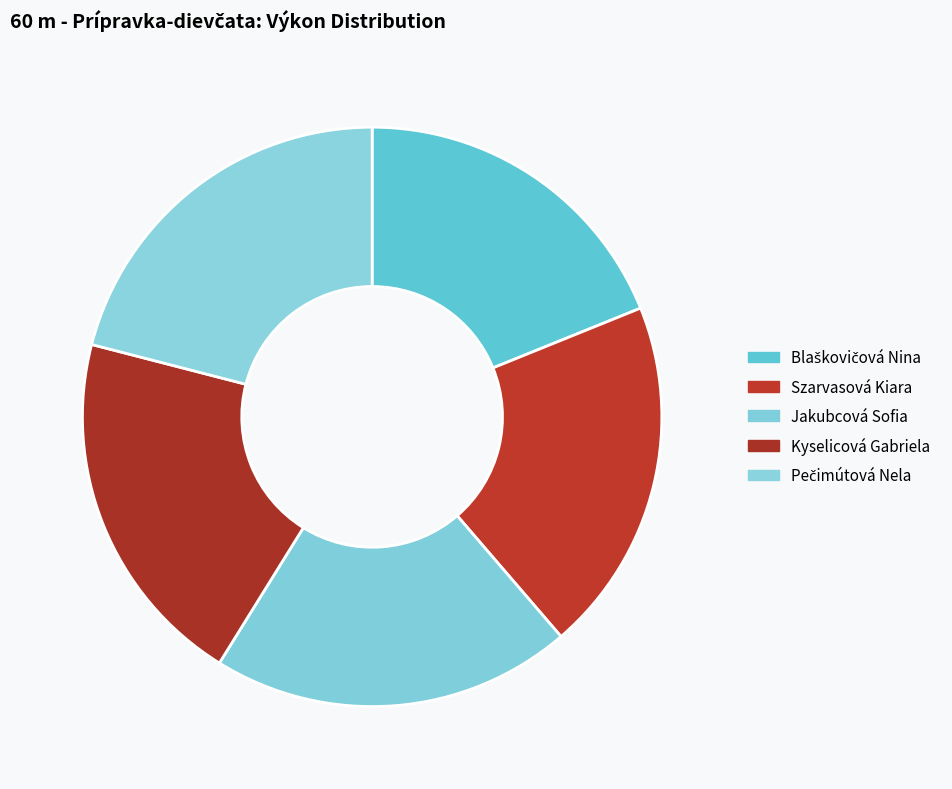

Is there a majority slice in this chart?

No